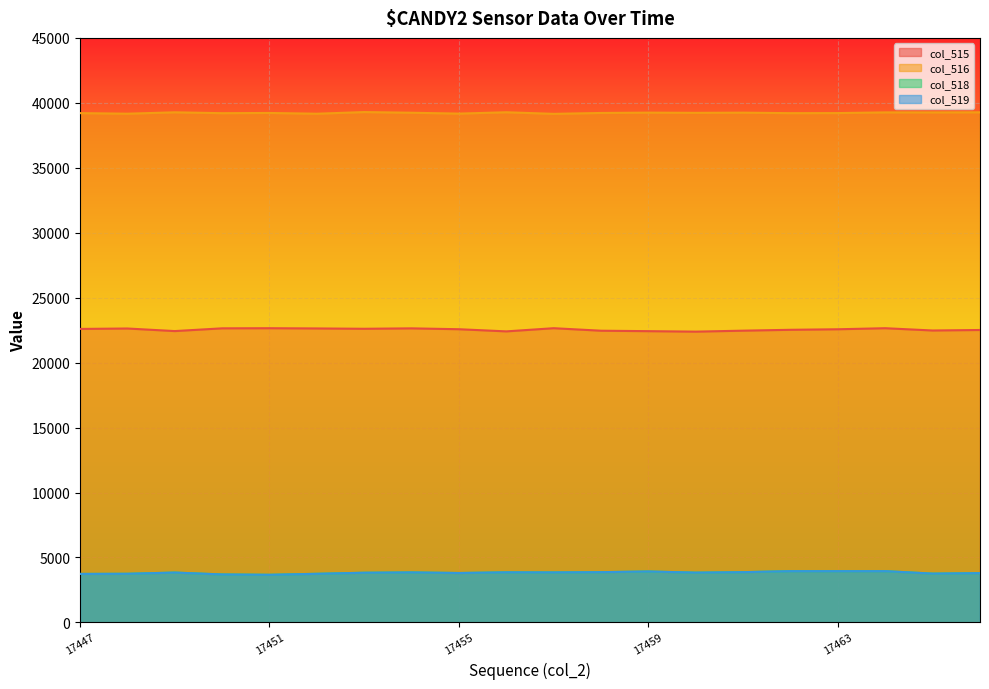

Reading left to right, list all the values displayed in this chart.

col_515: 22594	22627	22428	22640	22649	22631	22606	22638	22571	22405	22650	22456	22422	22385	22460	22527	22568	22649	22473	22512
col_516: 39208	39163	39270	39203	39220	39161	39289	39237	39170	39274	39151	39220	39245	39229	39243	39205	39211	39264	39263	39271
col_518: 3733	3745	3837	3692	3666	3743	3824	3849	3803	3856	3849	3868	3921	3832	3868	3949	3947	3949	3756	3795
col_519: 3732	3743	3837	3692	3665	3741	3824	3849	3803	3856	3849	3868	3921	3832	3868	3947	3947	3947	3756	3793